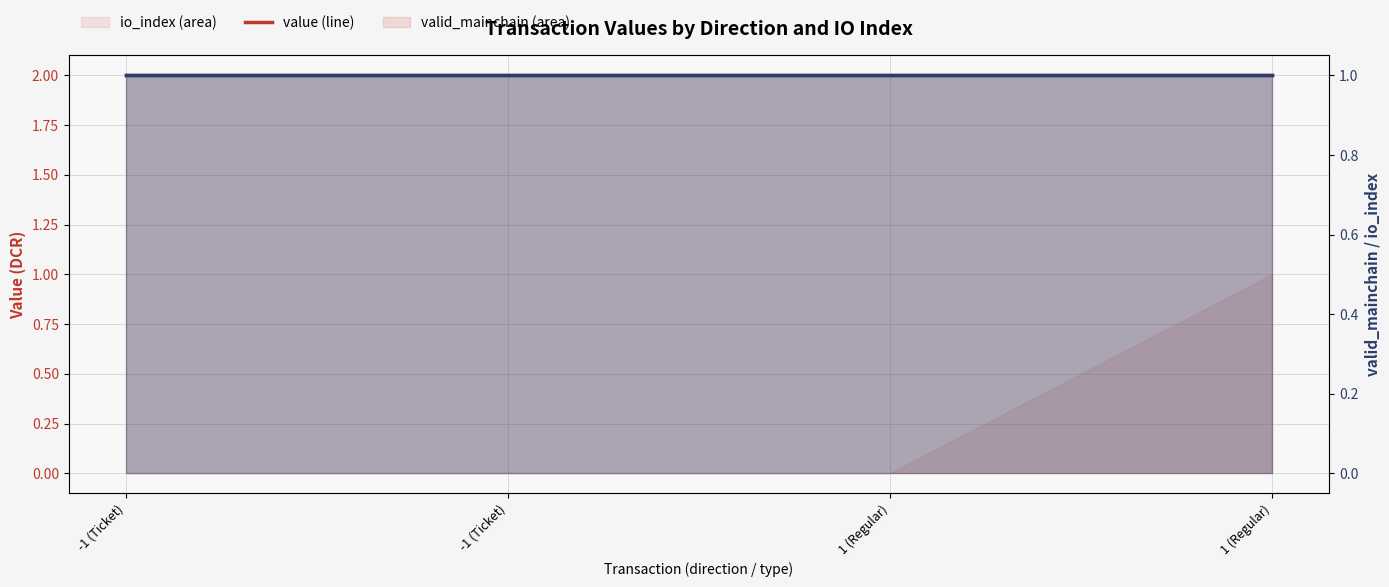

Which category has the highest value in the valid_mainchain line series?

-1 (Ticket)